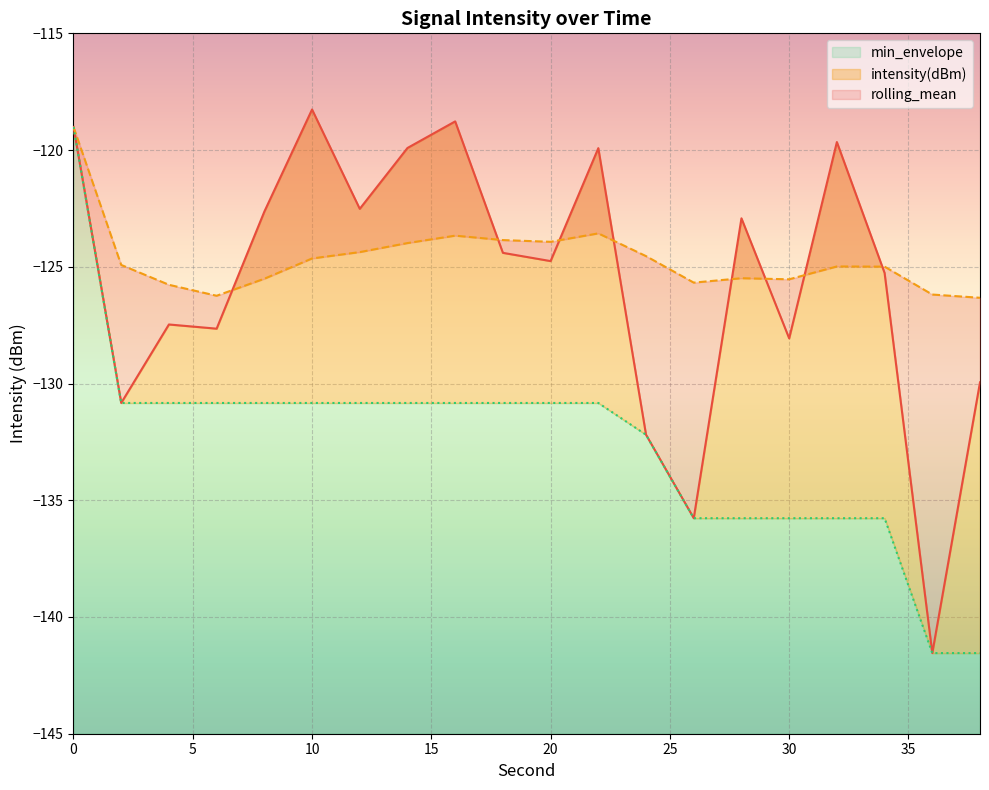

How many values in the intensity(dBm) series exceed -124?

9